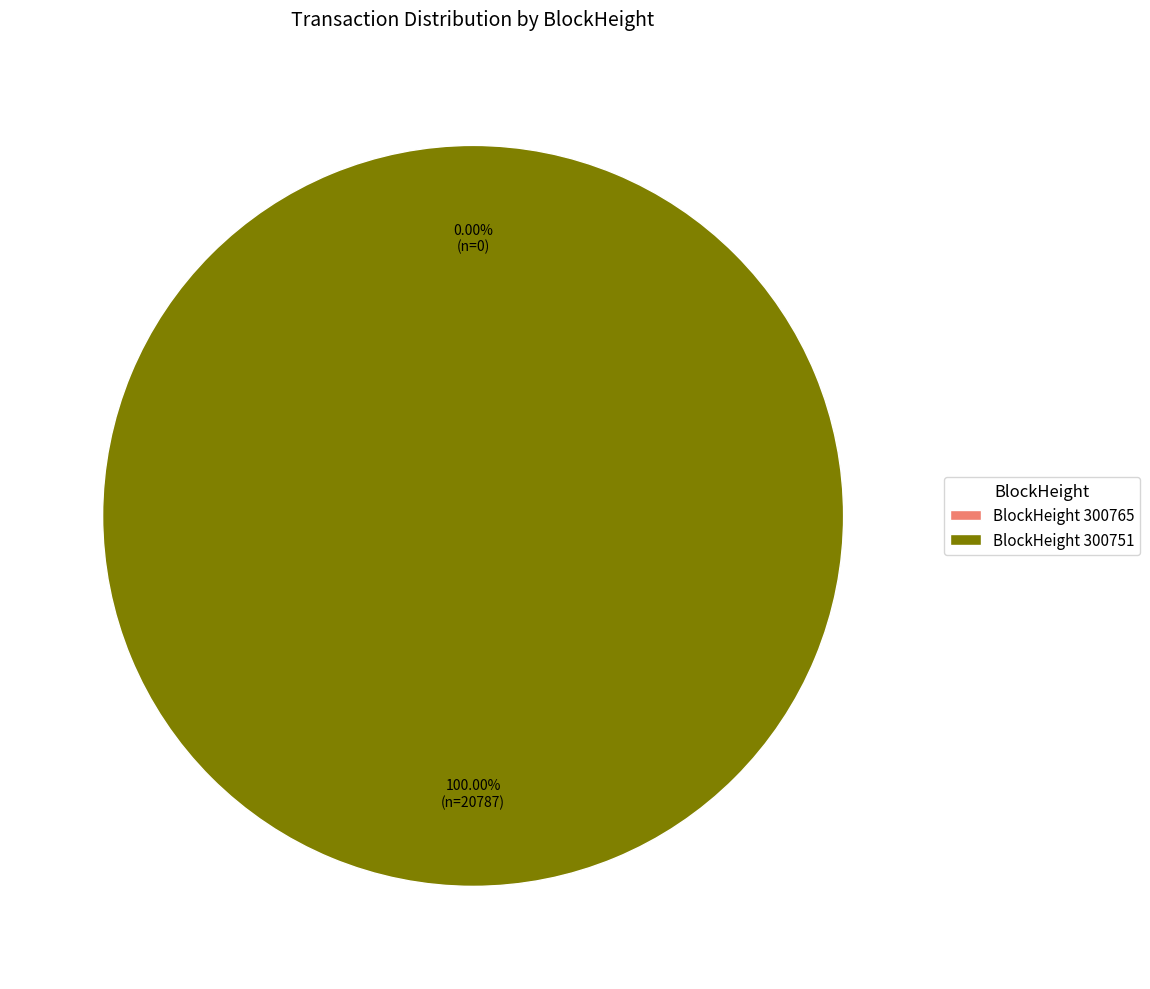

Does any single category account for the majority?

Yes